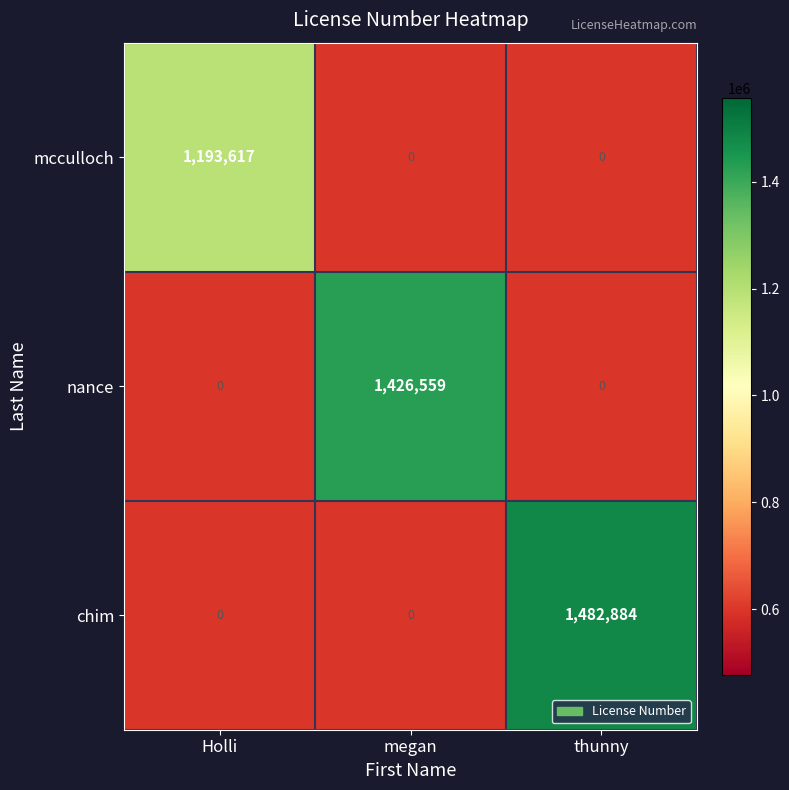

What is the sum of the chim values at thunny and Holli?

1482884